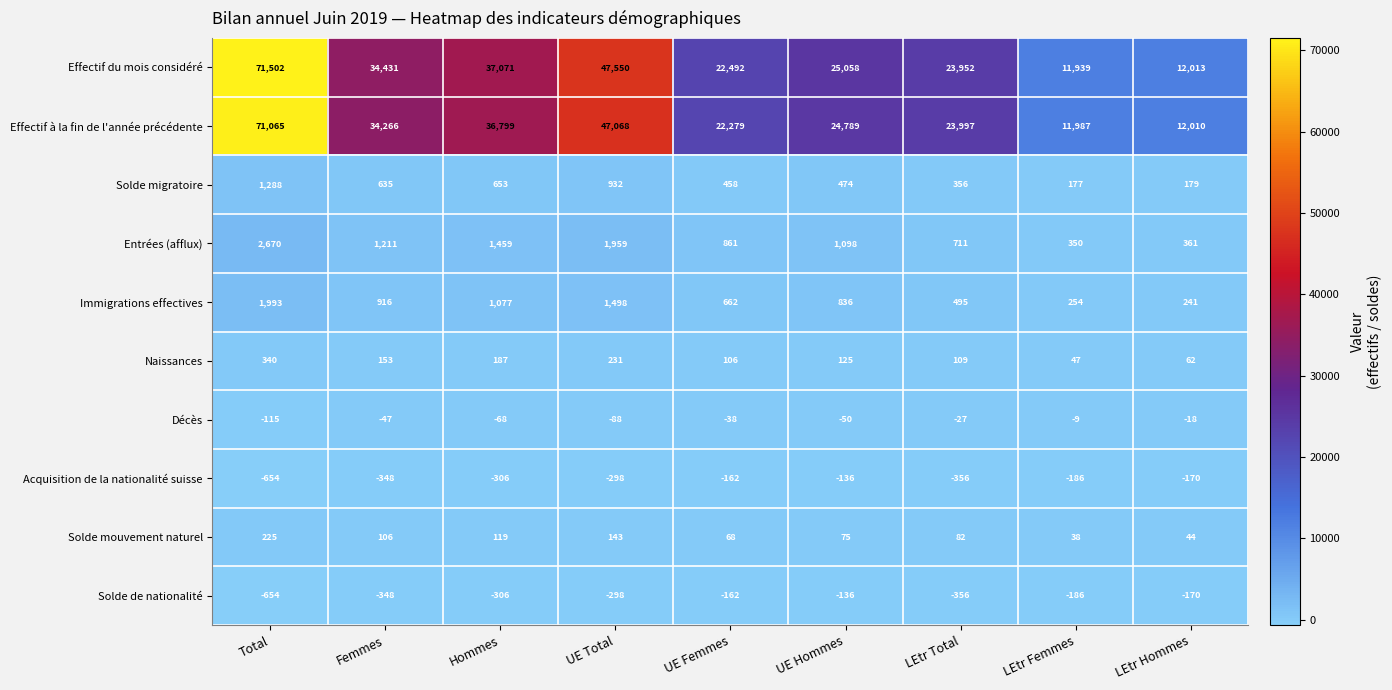

Which series has the widest spread of values?

Effectif du mois considéré